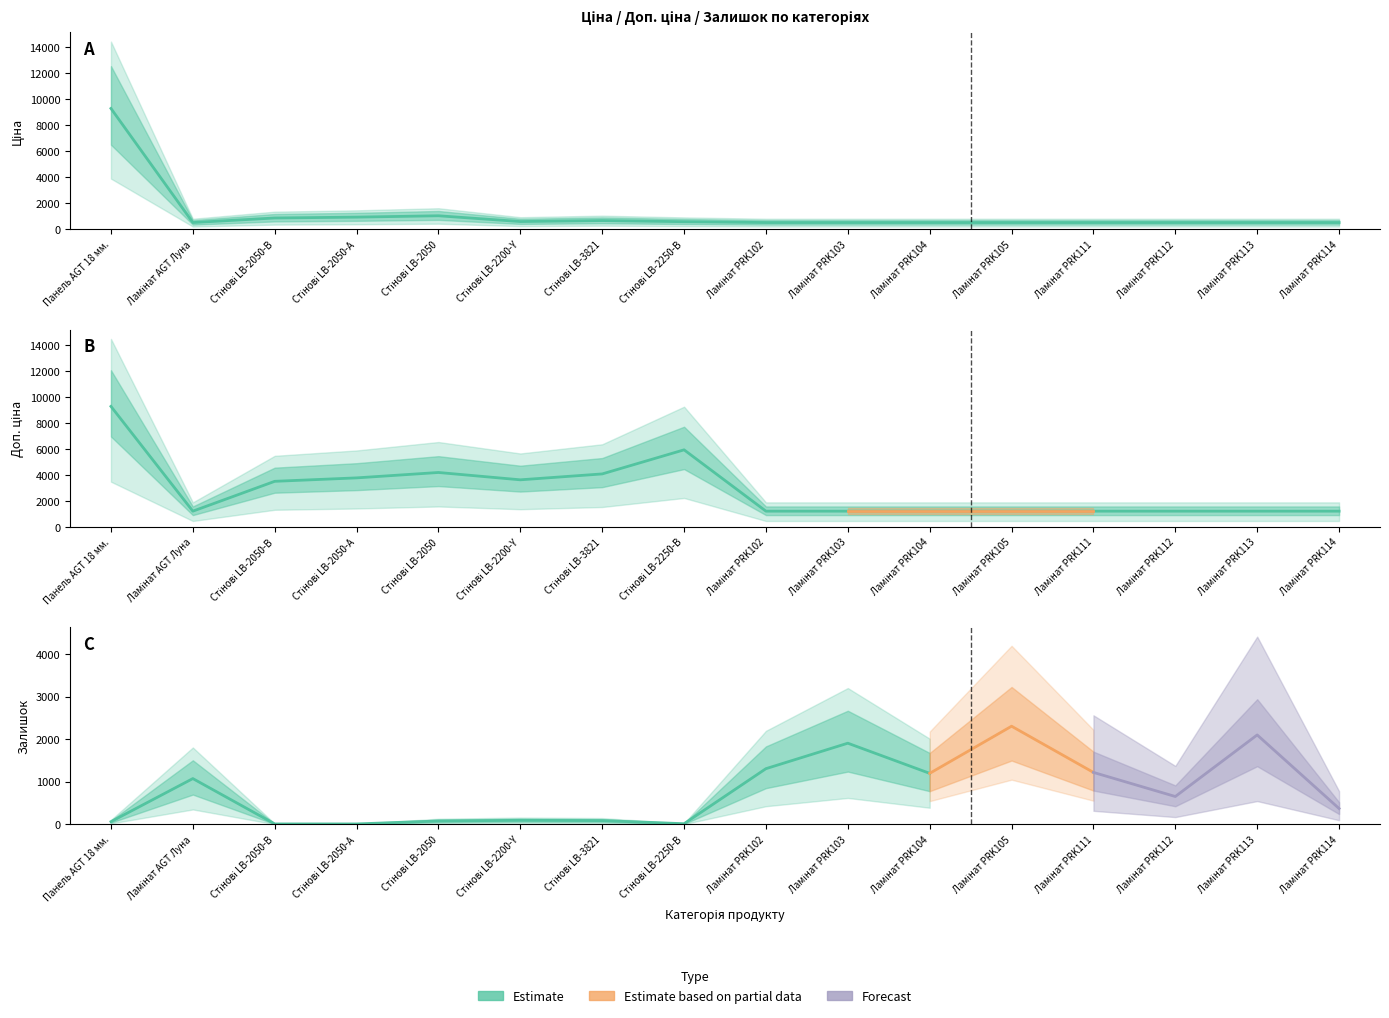

Which category has the highest value in the Доп. ціна series?

Панель AGT 18 мм.